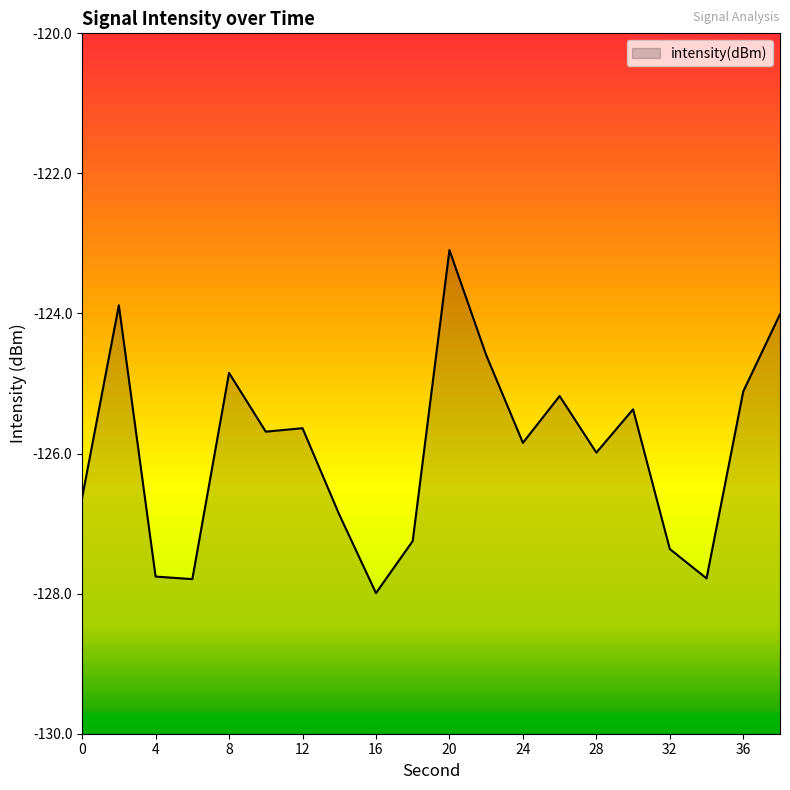

Reading left to right, list all the values displayed in this chart.

-126.6	-123.9	-127.8	-127.8	-124.8	-125.7	-125.6	-126.9	-128.0	-127.2	-123.1	-124.6	-125.8	-125.2	-126.0	-125.4	-127.4	-127.8	-125.1	-124.0